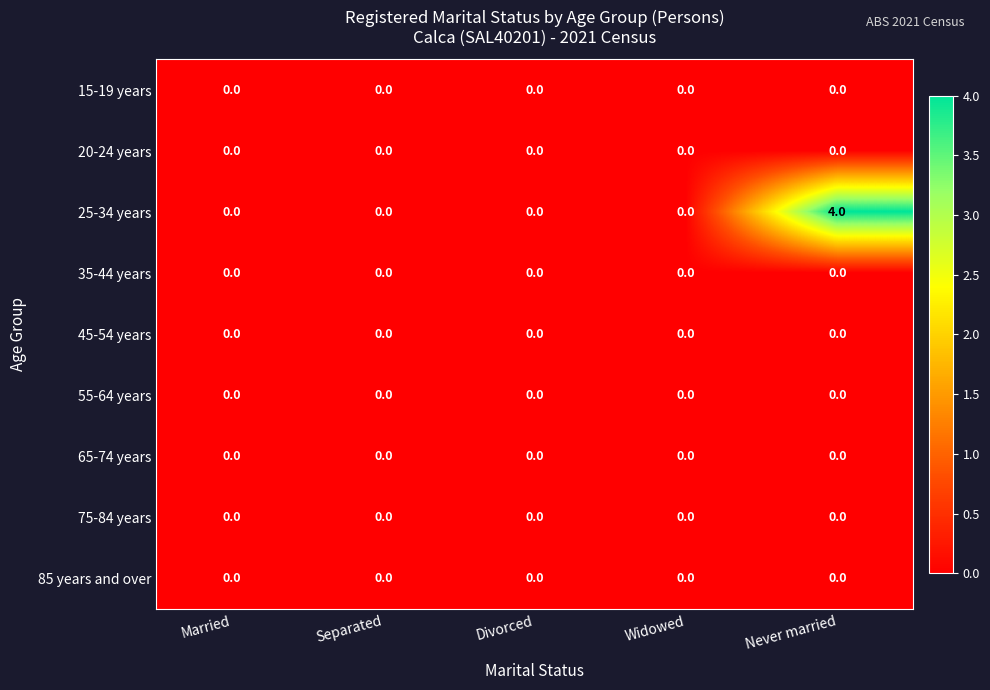

The 15-19 years series shows 0 at Never married. True or false?

True